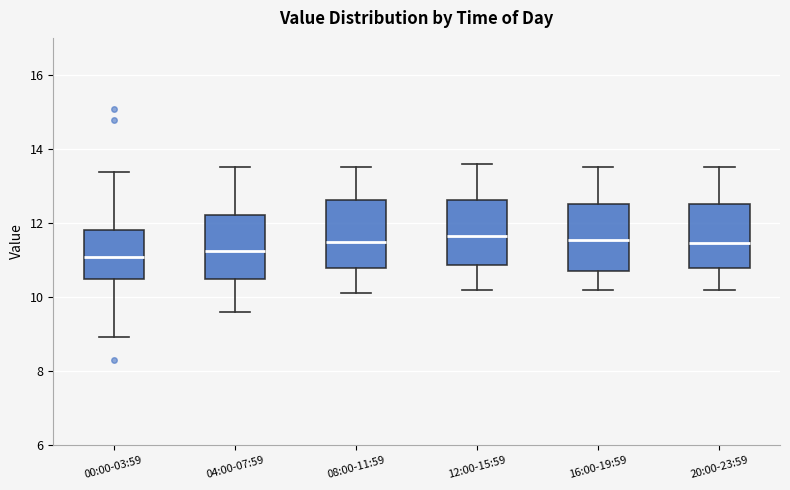

Reading left to right, transcribe this box plot: for each box, give where its median line is, the range the box spans, and where its two whiskers end, as read against the y-axis. The values are not printed on the chart, so give them approximately, as read against the axis.

00:00-03:59: median 11.0, box 10.6 to 11.8, whiskers 9.0 to 13.4
04:00-07:59: median 11.2, box 10.6 to 12.2, whiskers 9.6 to 13.6
08:00-11:59: median 11.6, box 10.8 to 12.6, whiskers 10.2 to 13.6
12:00-15:59: median 11.6, box 10.8 to 12.6, whiskers 10.2 to 13.6
16:00-19:59: median 11.6, box 10.8 to 12.6, whiskers 10.2 to 13.6
20:00-23:59: median 11.4, box 10.8 to 12.6, whiskers 10.2 to 13.6